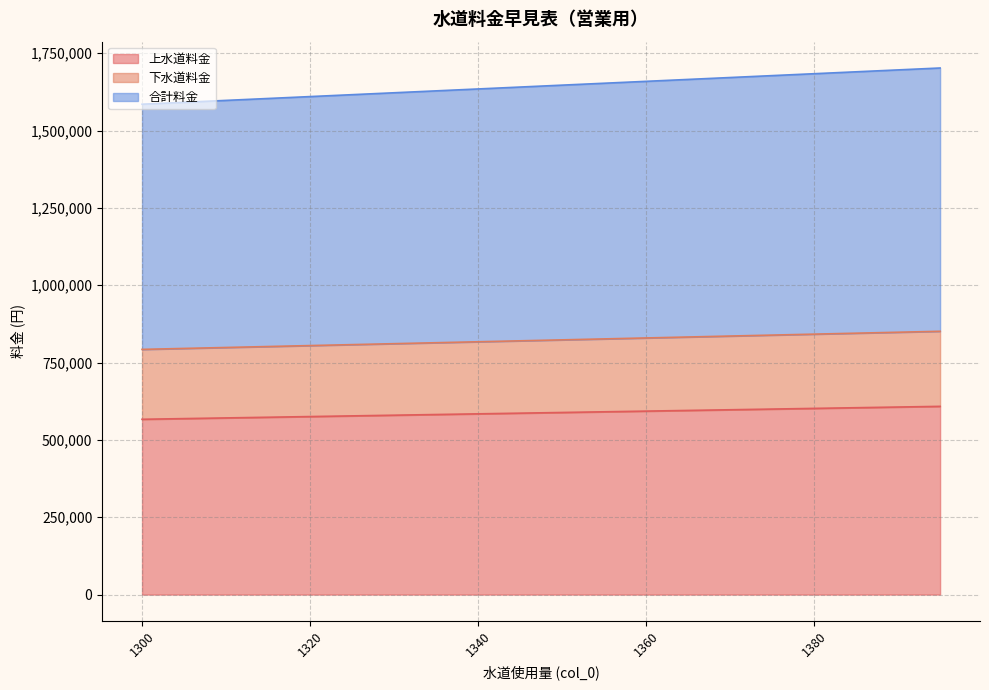

Is it true that 下水道料金 equals 1278542 at 1395?

False